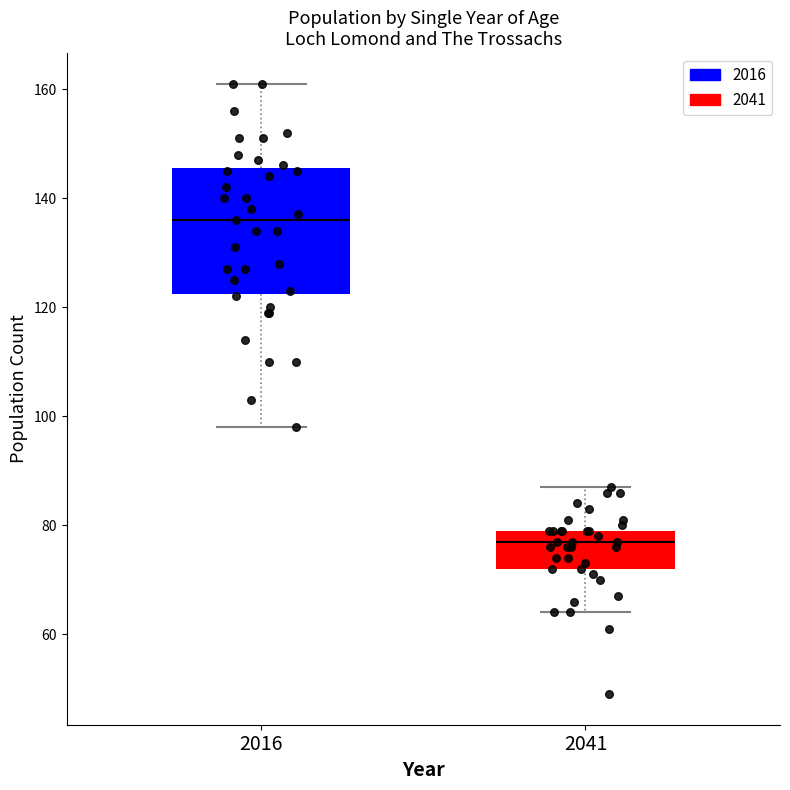

Where is the upper edge of the box at x = 2041 on the y-axis? The values are not printed on the chart, so give them approximately, as read against the axis.

80